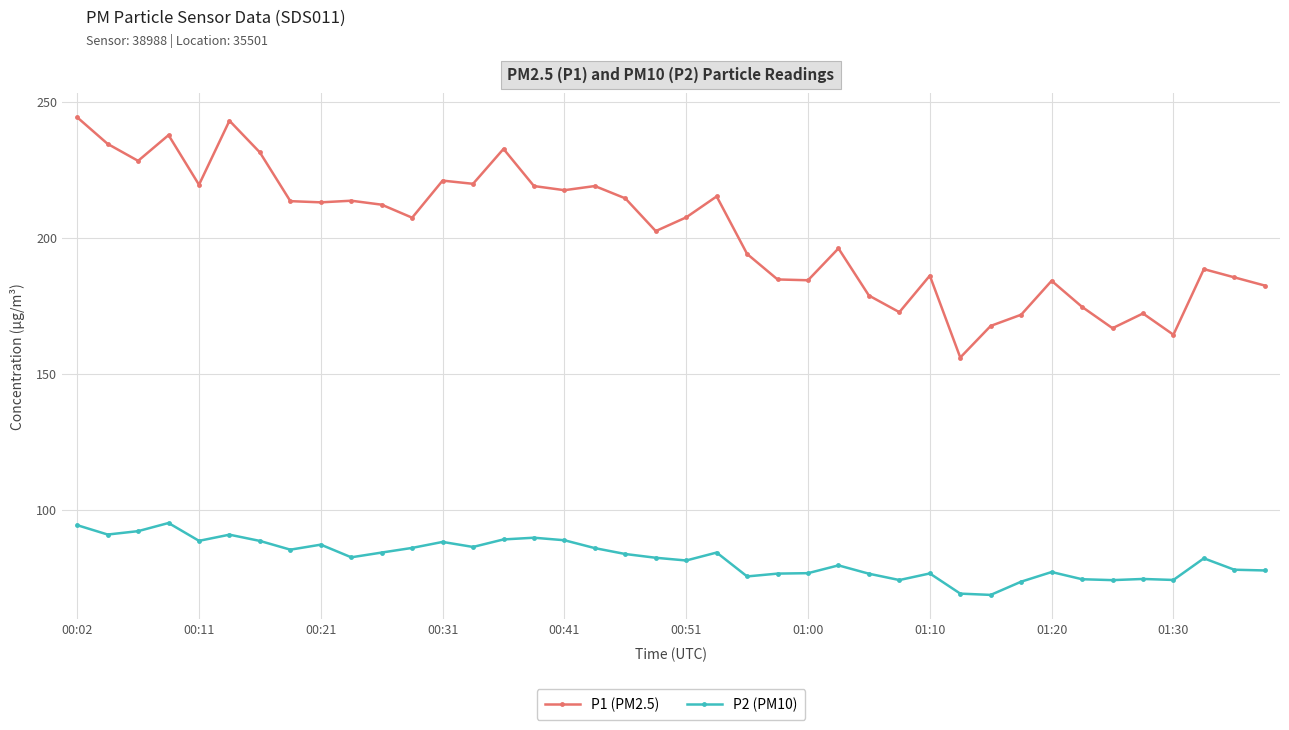

List the series in order of their overall mean, highest first.

P1 (PM2.5), P2 (PM10)